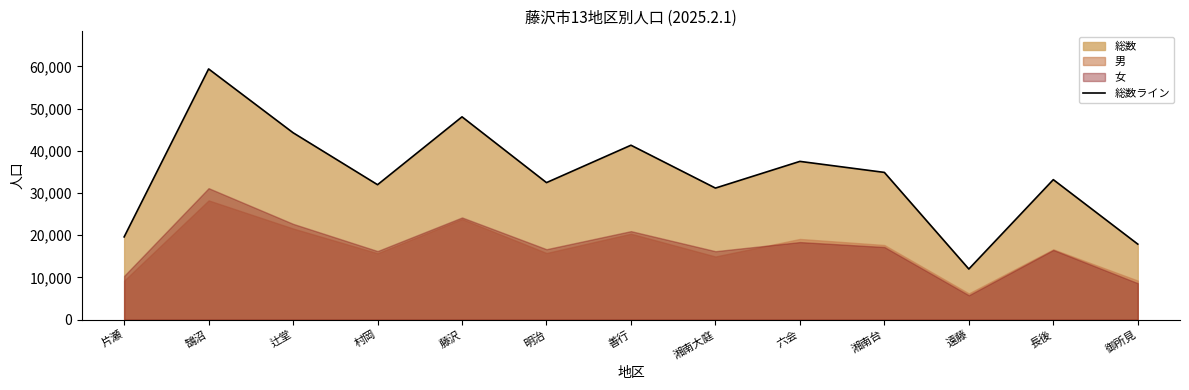

What is the change in value from 村岡 to 遠藤?

-19973